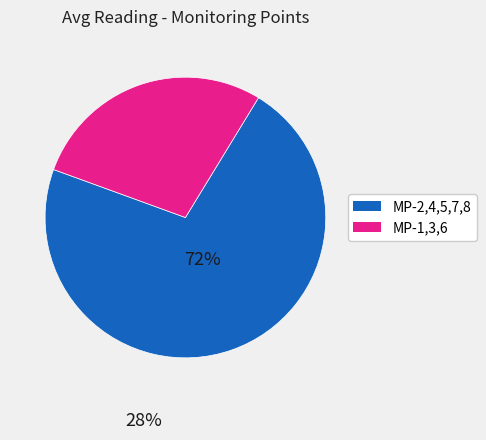

The MP-2,4,5,7,8 slice represents 72% of the pie. True or false?

True